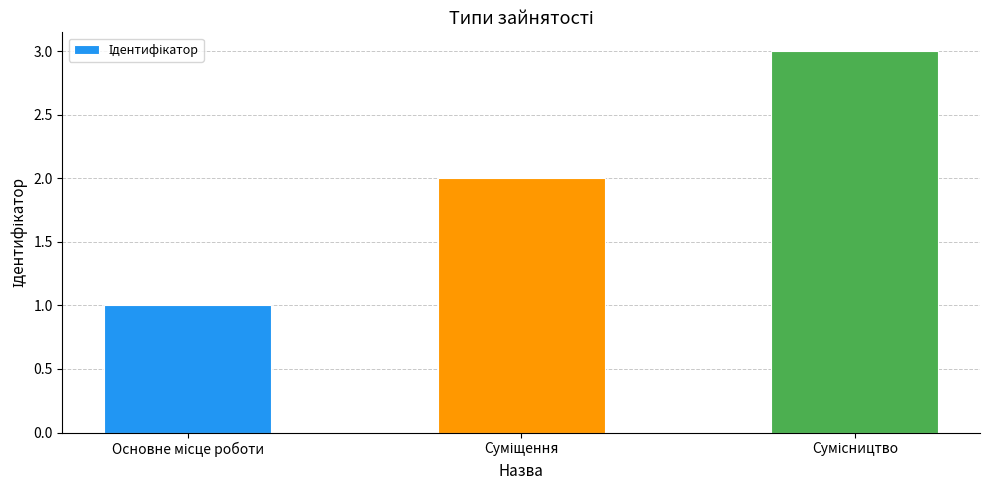

How many distinct data groups are displayed?

1